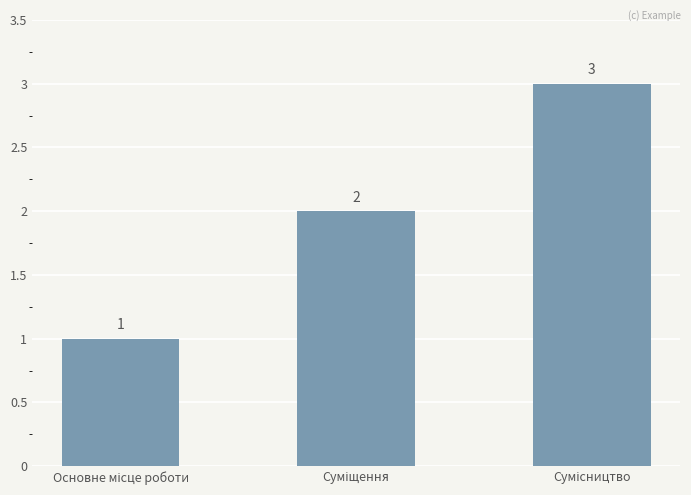

What is the value of the 1st bar from the left?

1